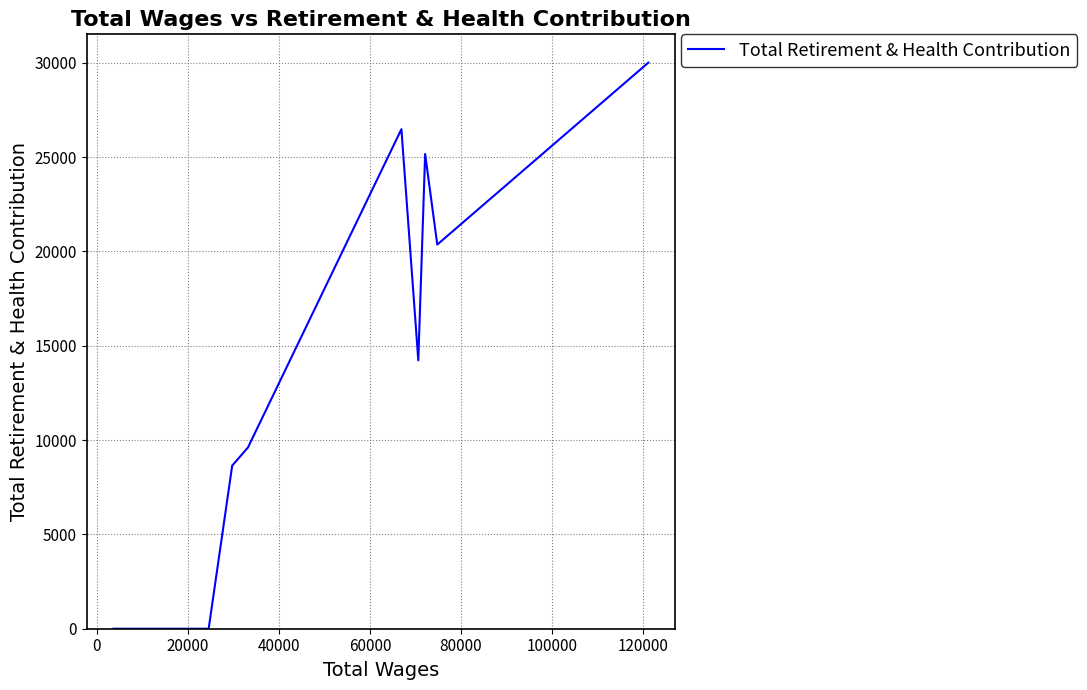

What is the sum of all values?

134485